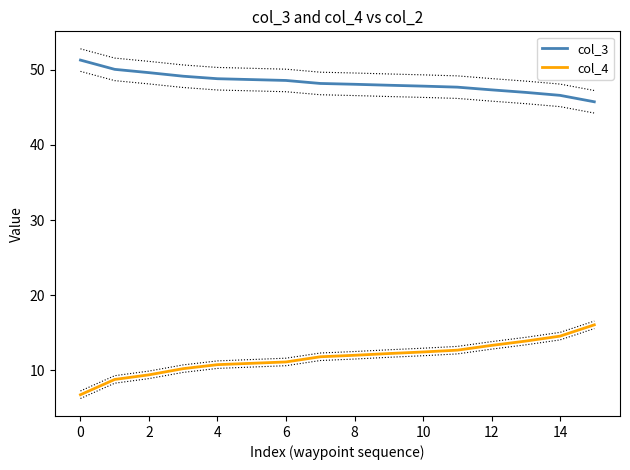

What are all the series names shown in the legend?

col_3, col_4